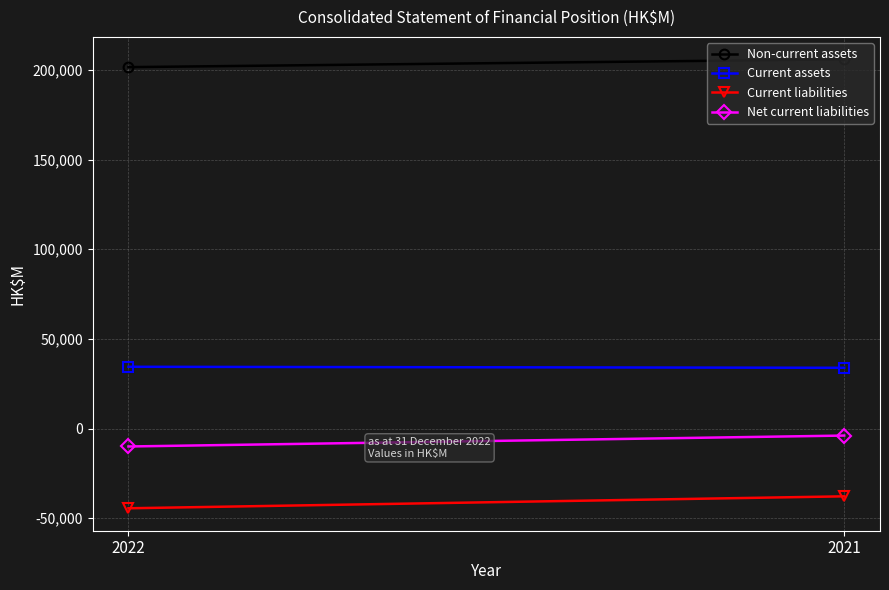

What is the smallest value displayed?

-44461